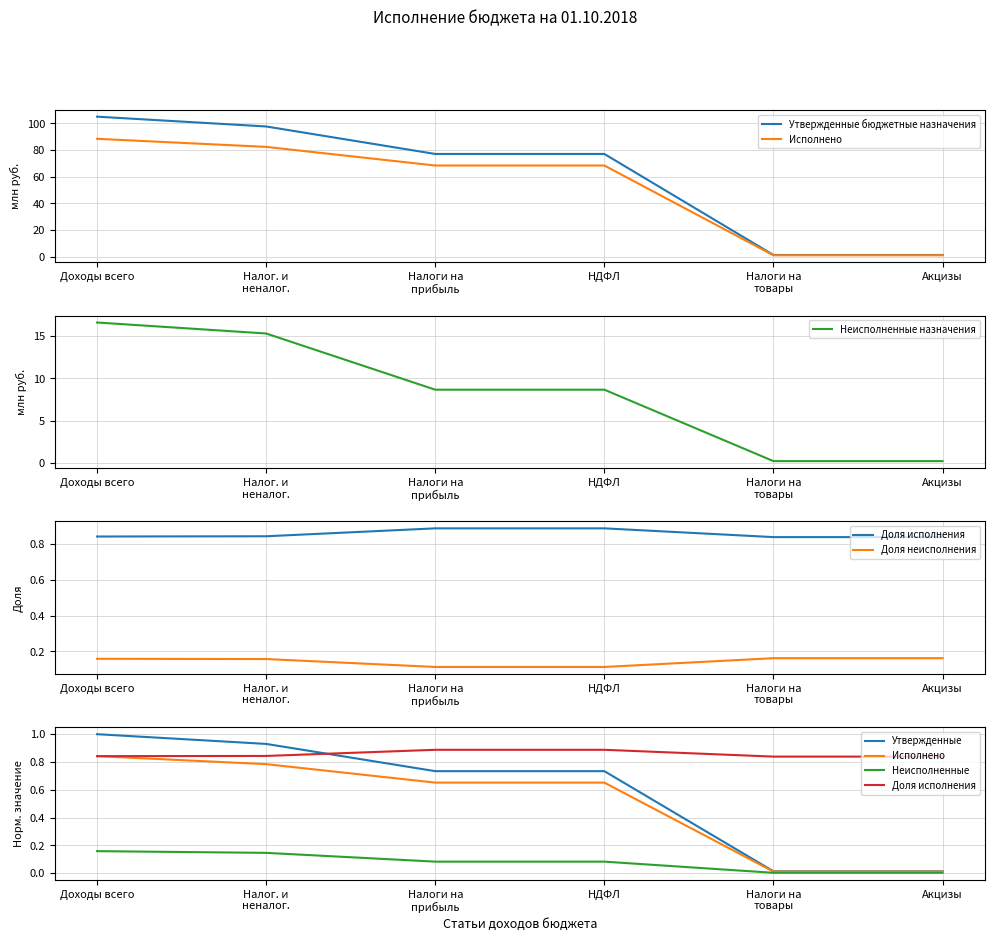

True or false: Неисполненные назначения and Утвержденные бюджетные назначения intersect in this chart.

False